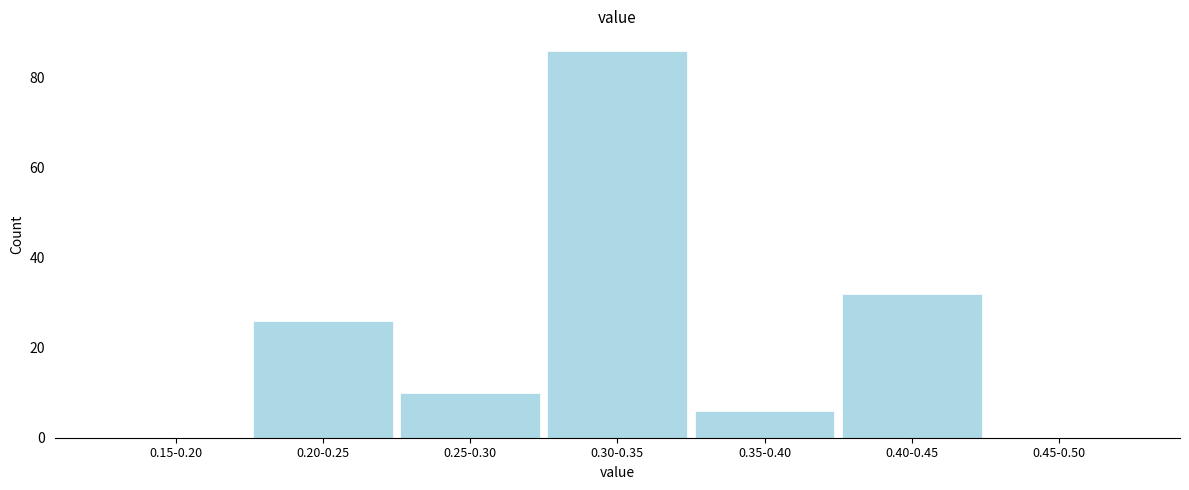

Reading left to right, transcribe all the data shown in this chart.

0.15-0.20=0	0.20-0.25=26	0.25-0.30=10	0.30-0.35=86	0.35-0.40=6	0.40-0.45=32	0.45-0.50=0